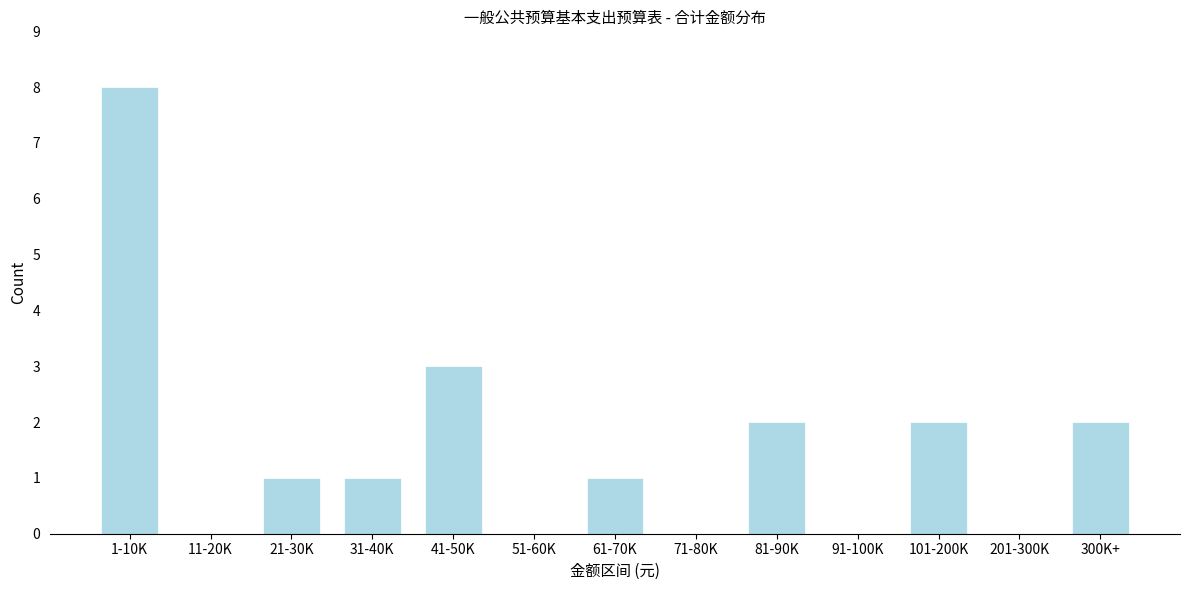

Reading left to right, list all the values displayed in this chart.

1-10K=8	11-20K=0	21-30K=1	31-40K=1	41-50K=3	51-60K=0	61-70K=1	71-80K=0	81-90K=2	91-100K=0	101-200K=2	201-300K=0	300K+=2